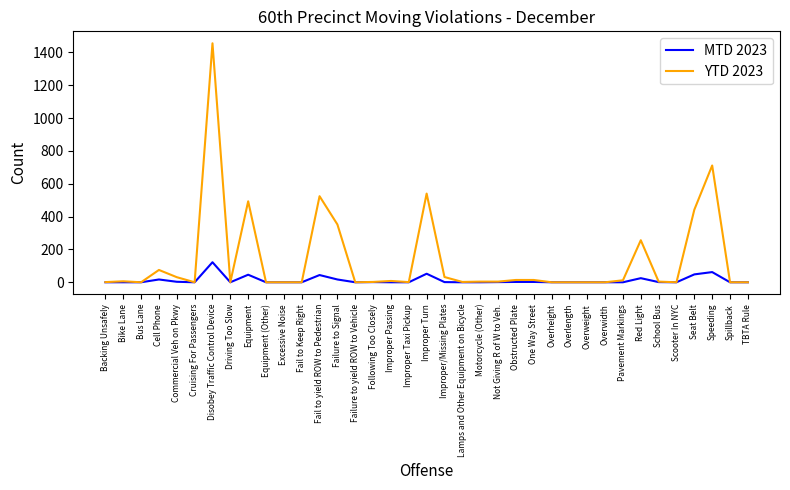

The MTD 2023 series shows -79 at Motorcycle (Other). True or false?

False